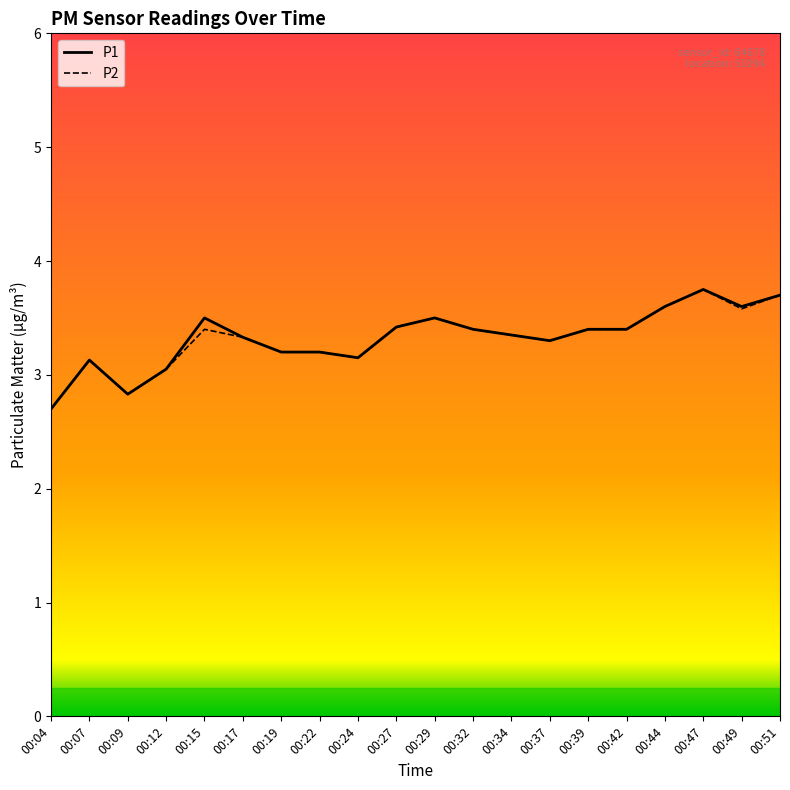

The P2 series shows 1.8 at 00:37. True or false?

False